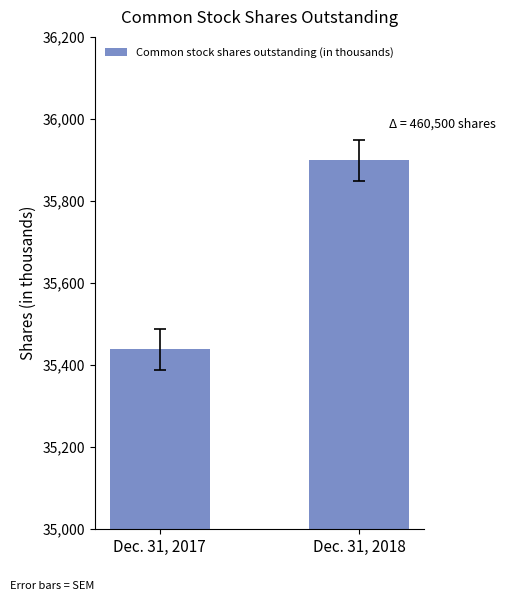

Is it true that the value at Dec. 31, 2018 is 35899772?

True